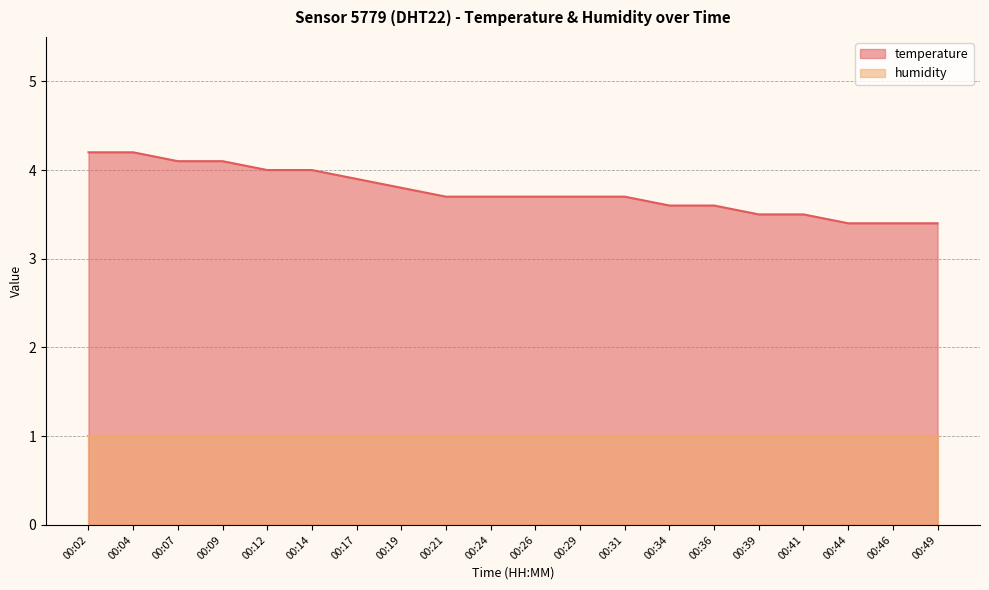

What is the value of the 8th point from the left?

3.8